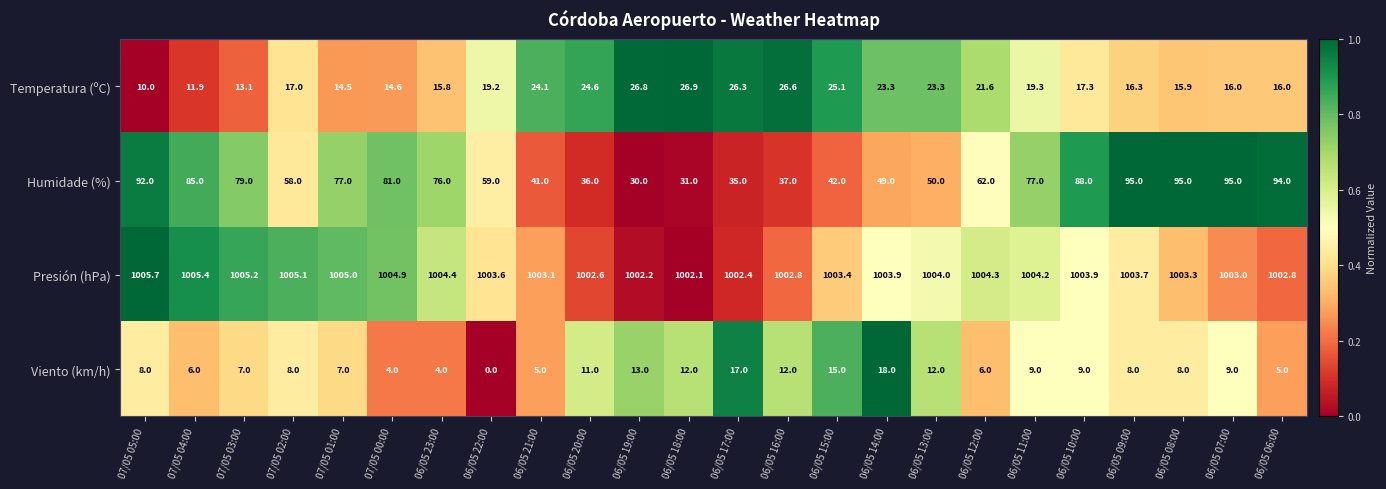

True or false: Presión (hPa) has a value of 1005.0 at 07/05 01:00.

True